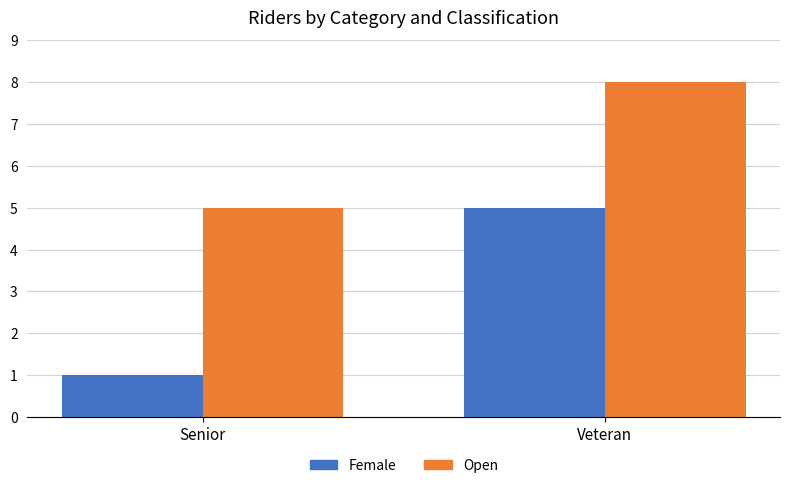

Which label corresponds to the smallest value in the chart?

Senior